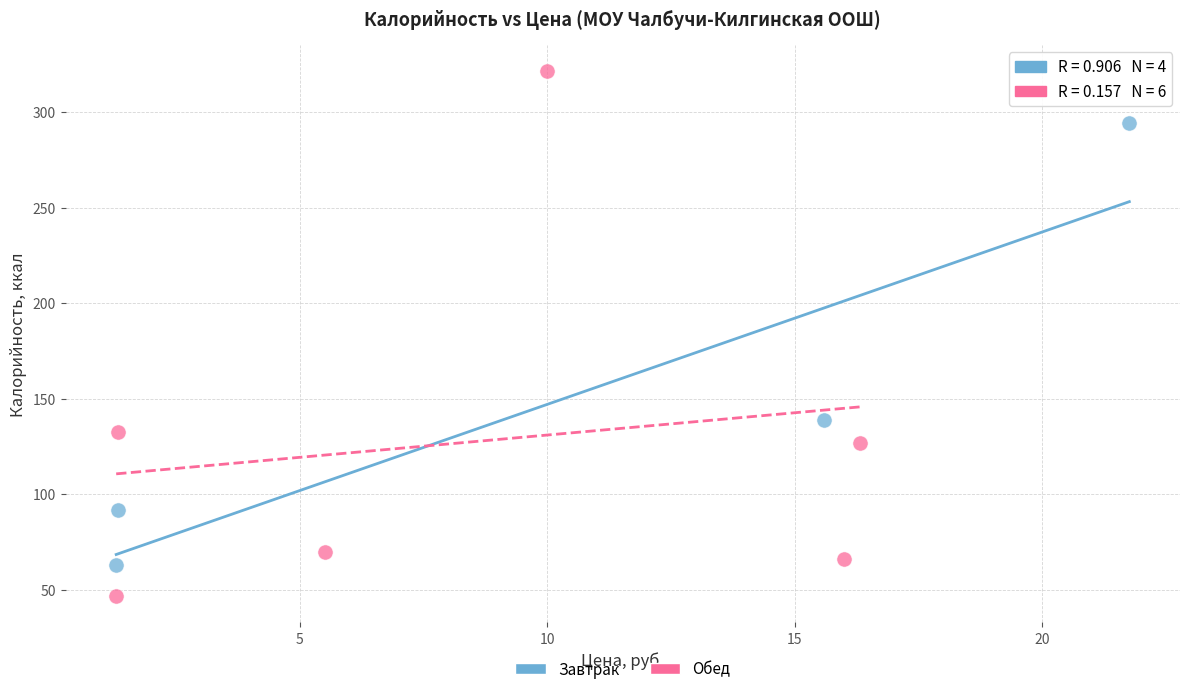

What are all the series names shown in the legend?

Завтрак, Обед